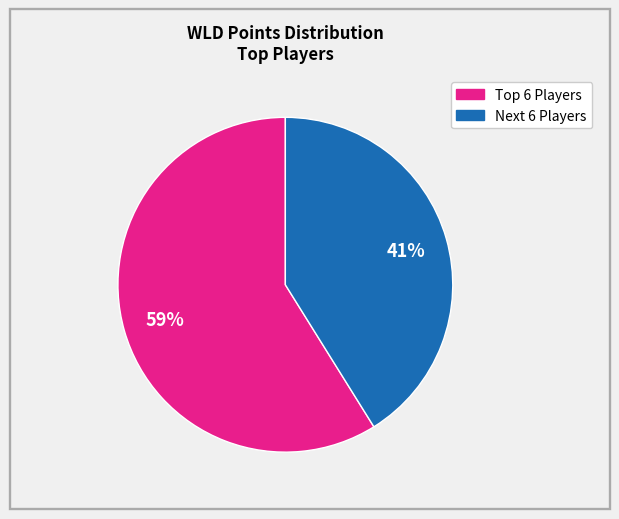

To the nearest percent, what is the average slice percentage?

50%